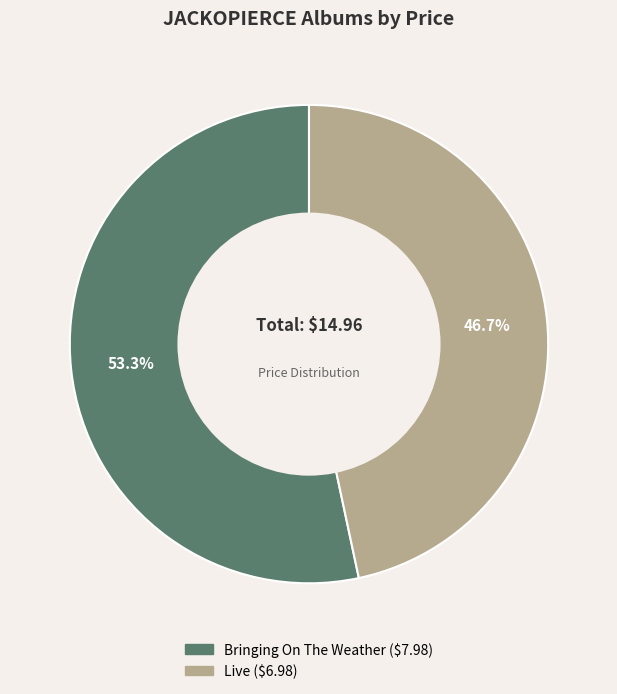

What percentage is the Live slice, to the nearest percent?

47%